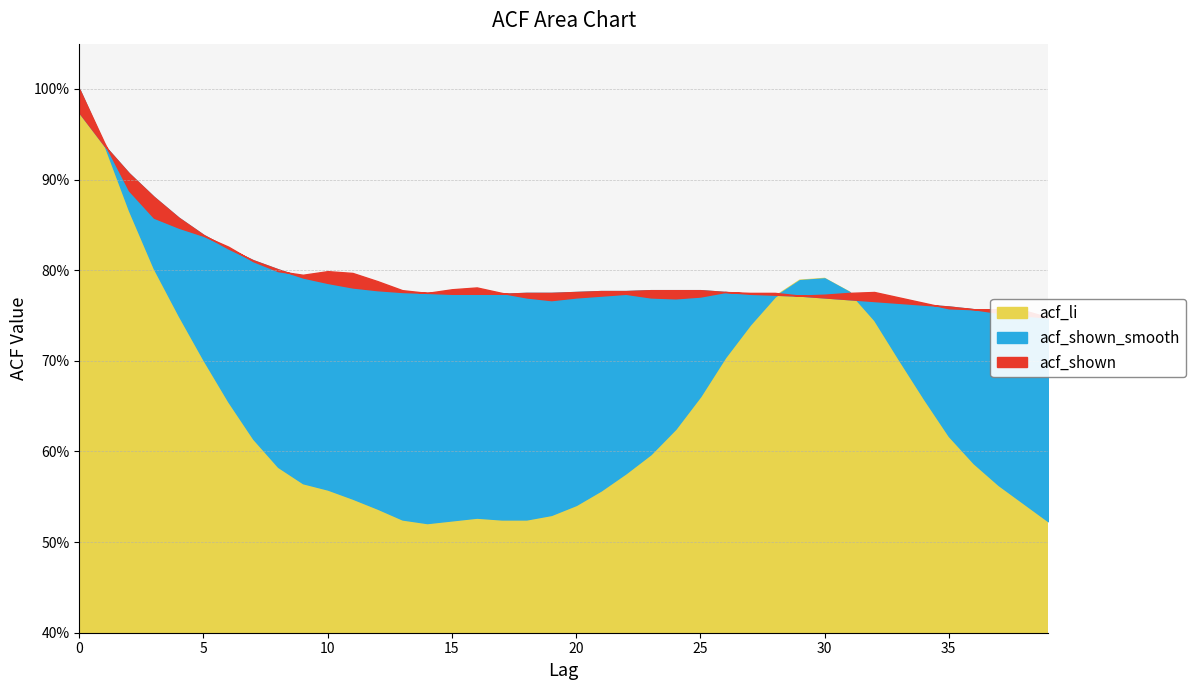

Reading left to right, list all the values displayed in this chart.

acf_shown: 1.0	0.9	0.9	0.9	0.8	0.8	0.8	0.8	0.8	0.8	0.8	0.8	0.8	0.8	0.8	0.8	0.8	0.8	0.8	0.8	0.8	0.8	0.8	0.8	0.8	0.8	0.8	0.8	0.8	0.8	0.8	0.8	0.8	0.8	0.8	0.8	0.8	0.8	0.8	0.7
acf_shown_smooth: 1.0	0.9	0.9	0.9	0.9	0.8	0.8	0.8	0.8	0.8	0.8	0.8	0.8	0.8	0.8	0.8	0.8	0.8	0.8	0.8	0.8	0.8	0.8	0.8	0.8	0.8	0.8	0.8	0.8	0.8	0.8	0.8	0.8	0.8	0.8	0.8	0.8	0.8	0.8	0.7
acf_li: 1.0	0.9	0.9	0.8	0.8	0.7	0.7	0.6	0.6	0.6	0.6	0.5	0.5	0.5	0.5	0.5	0.5	0.5	0.5	0.5	0.5	0.6	0.6	0.6	0.6	0.7	0.7	0.7	0.8	0.8	0.8	0.8	0.7	0.7	0.7	0.6	0.6	0.6	0.5	0.5